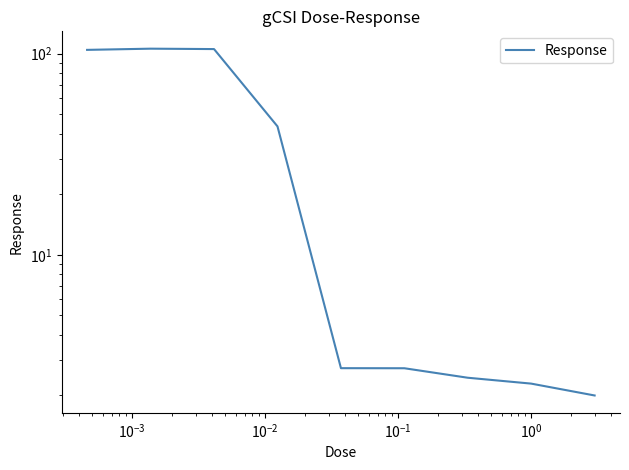

How many interior local peaks (higher than both neighbors) does the data have?

1